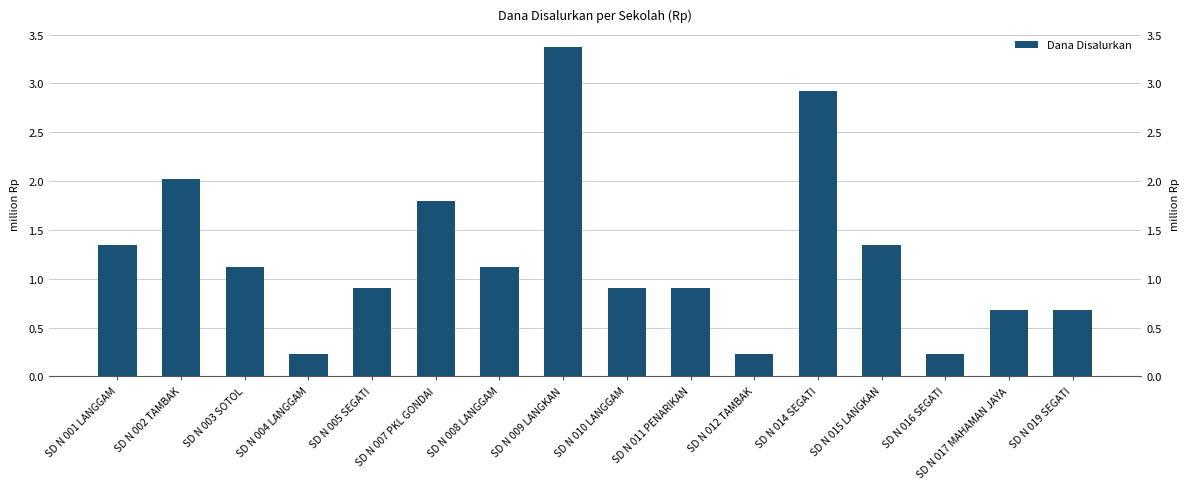

Reading right to left, extract all data points from this chart.

0.7	0.7	0.2	1.4	2.9	0.2	0.9	0.9	3.4	1.1	1.8	0.9	0.2	1.1	2.0	1.4